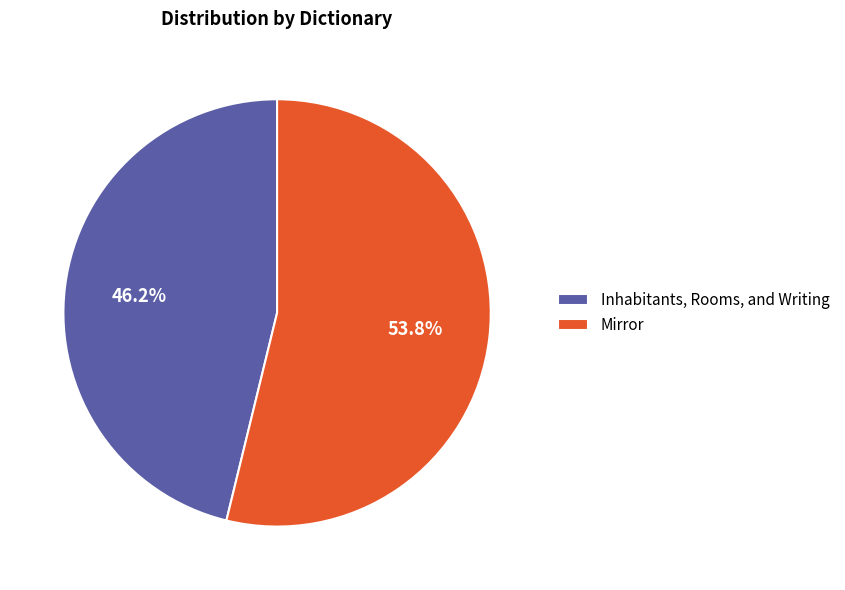

What portion of the pie excludes Mirror?

46.2%